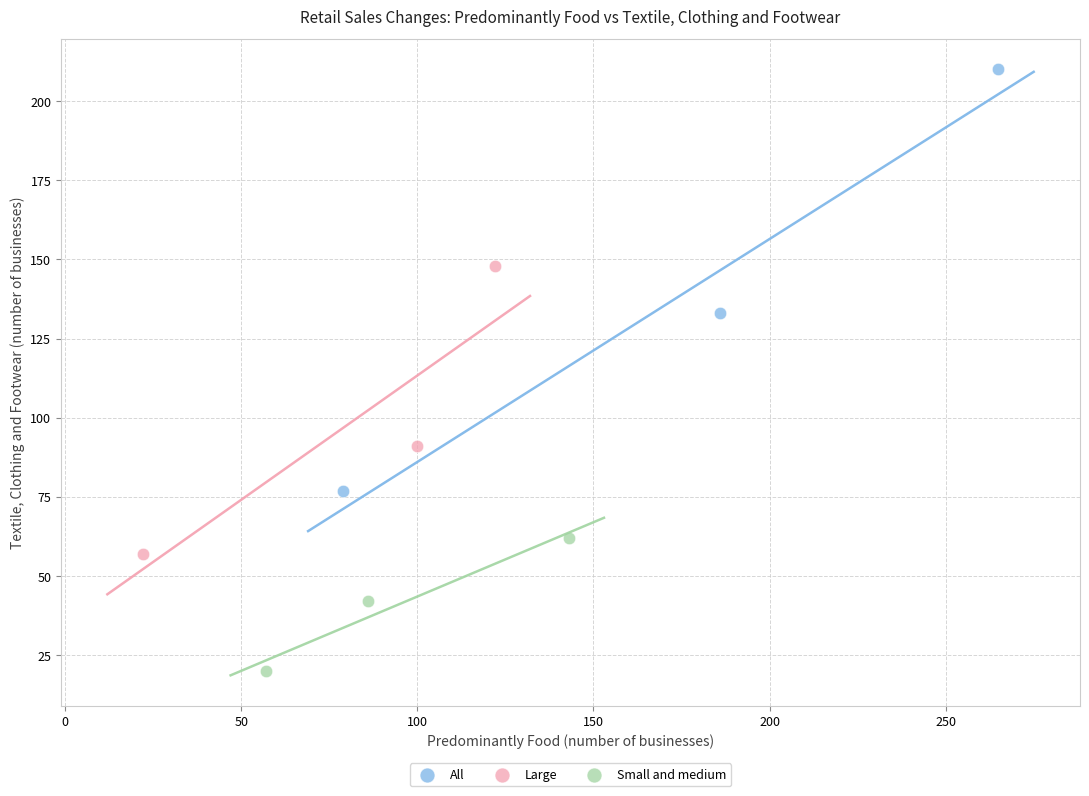

Which series contains the highest Y value?

All